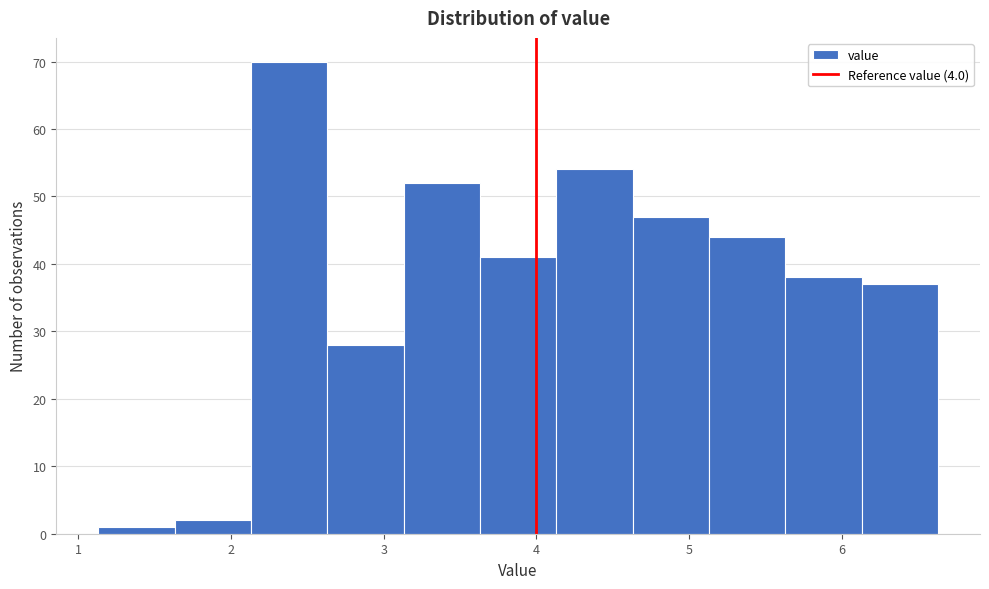

What is the height of the bar covering 1.63 to 2.13 on the x-axis? Neither the bar edges nor the heights are printed on the chart, so give them approximately, as read against the axes.

2